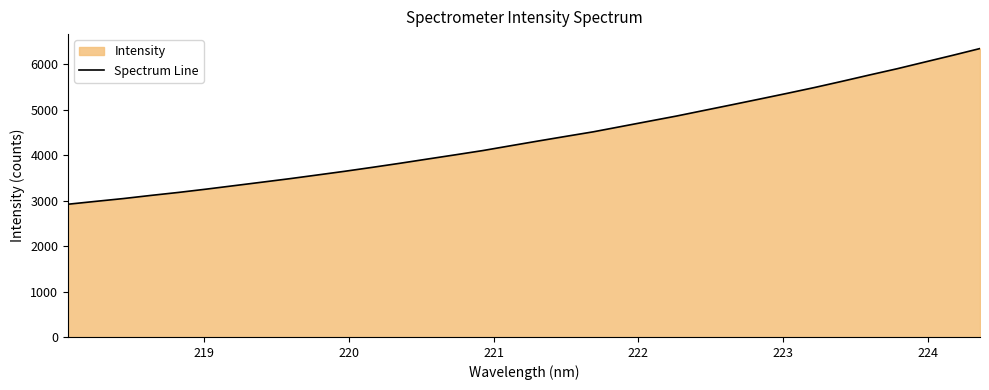

What is the difference between the maximum and minimum values?

3427.6